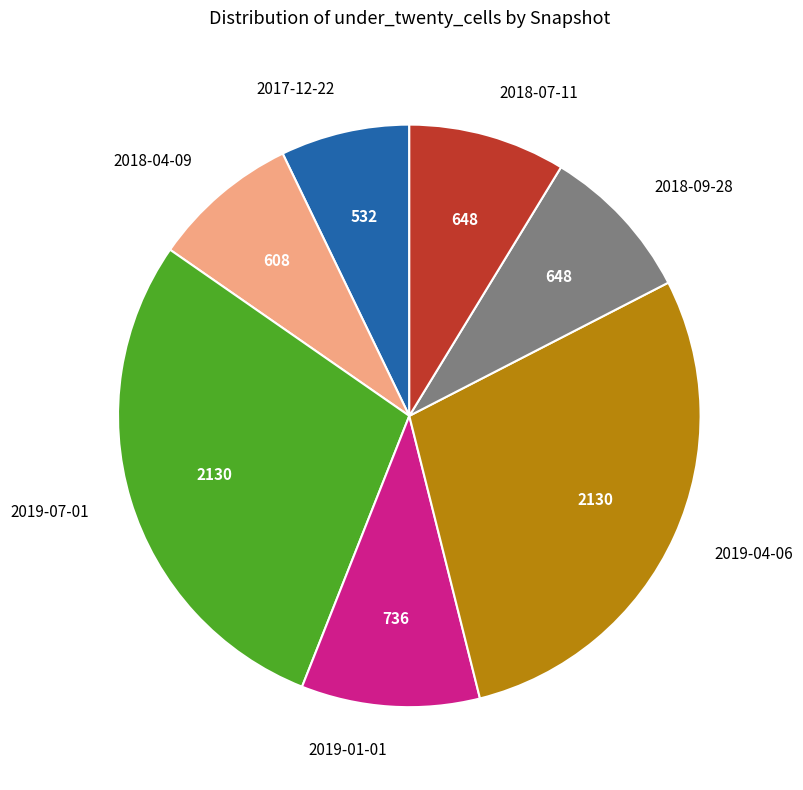

What is the smallest slice in the pie chart?

2017-12-22